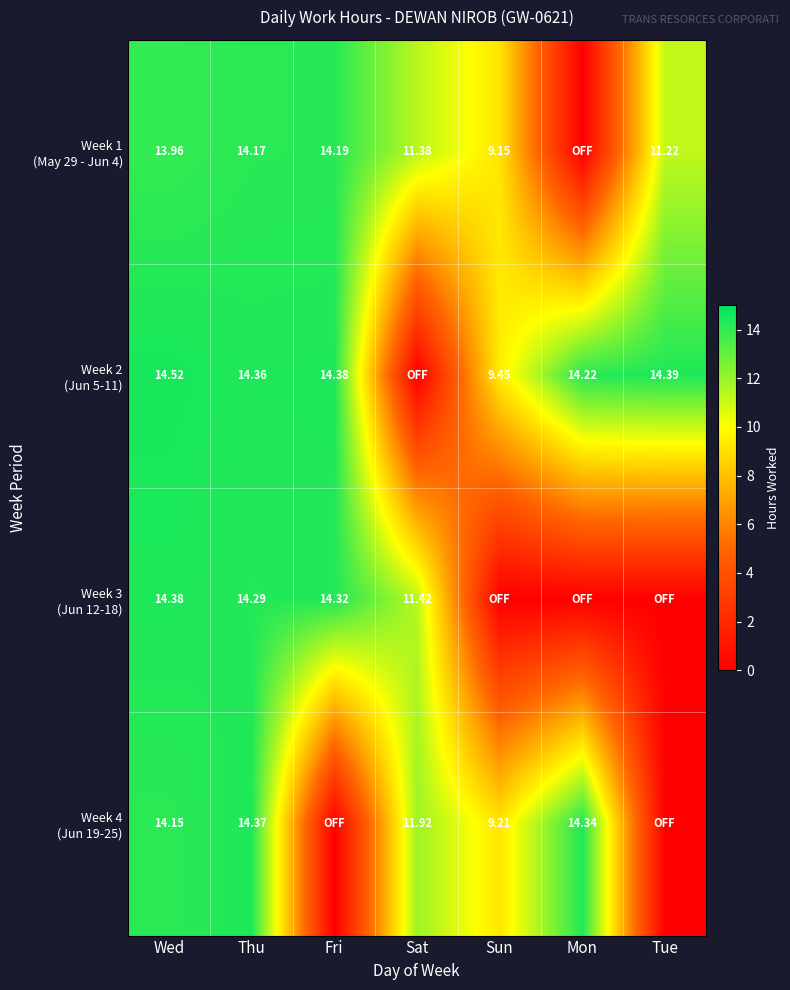

True or false: Week 3 (Jun 12-18) has a value of 7.1 at Fri.

False